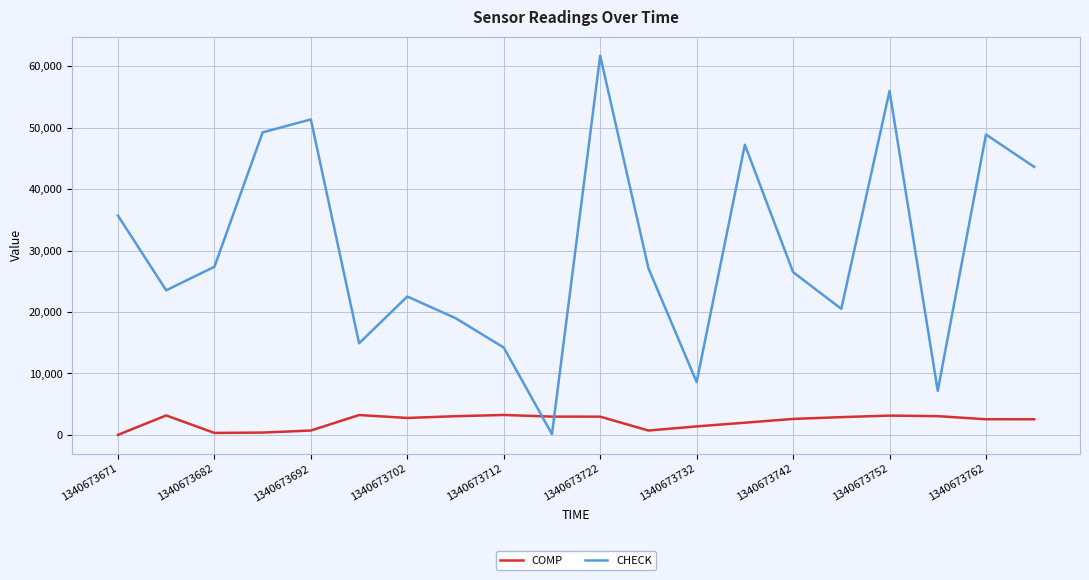

What is the sum of all CHECK values?

605104